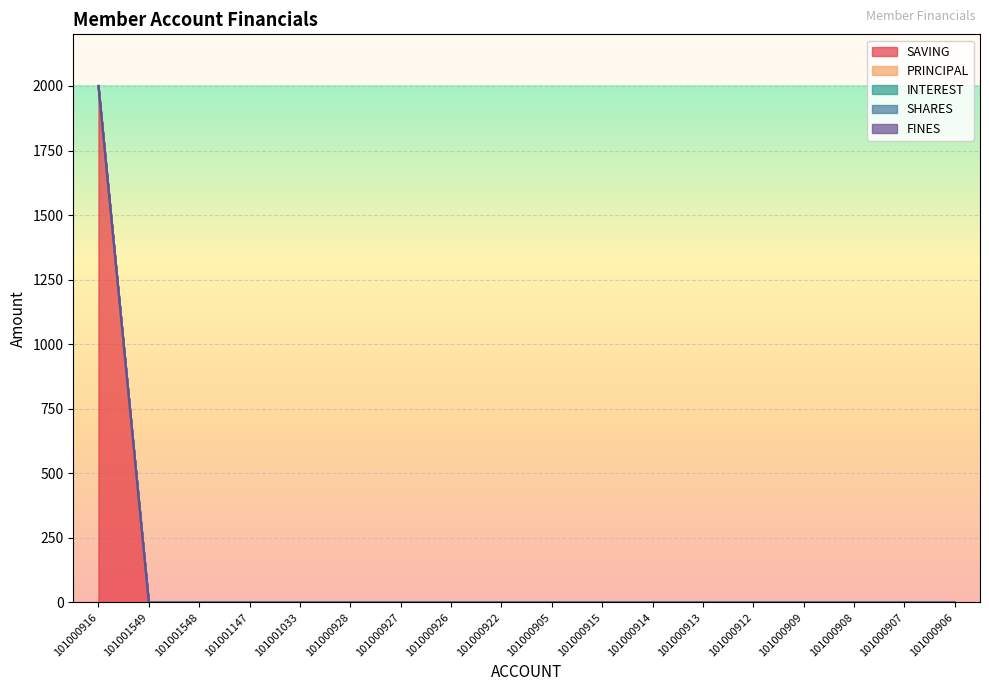

What position from the left is 101000928?

6